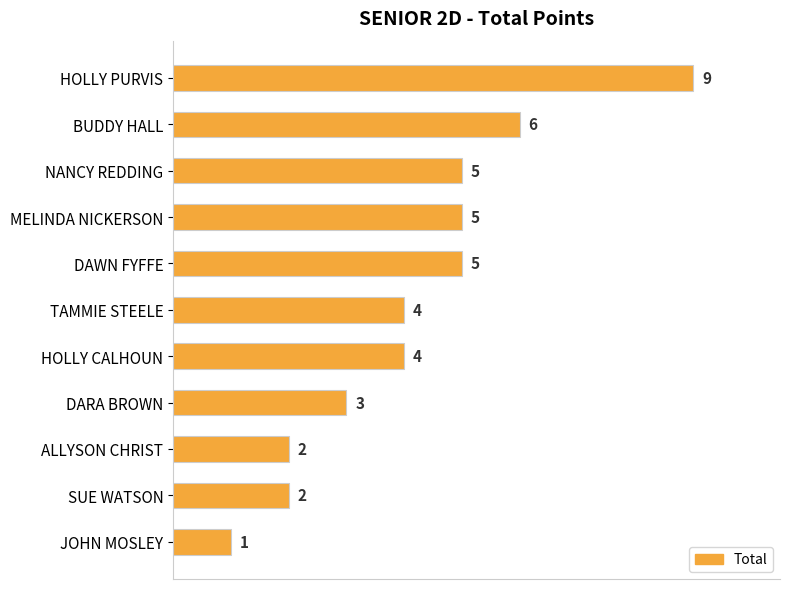

Count the number of categories in the chart.

11